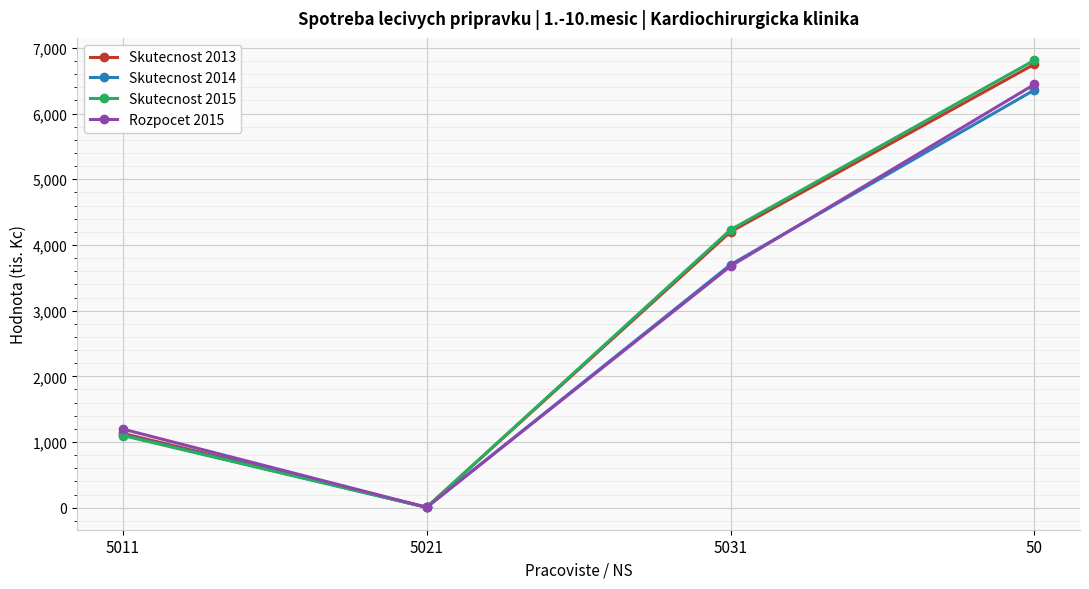

How many lines are shown in the chart?

4